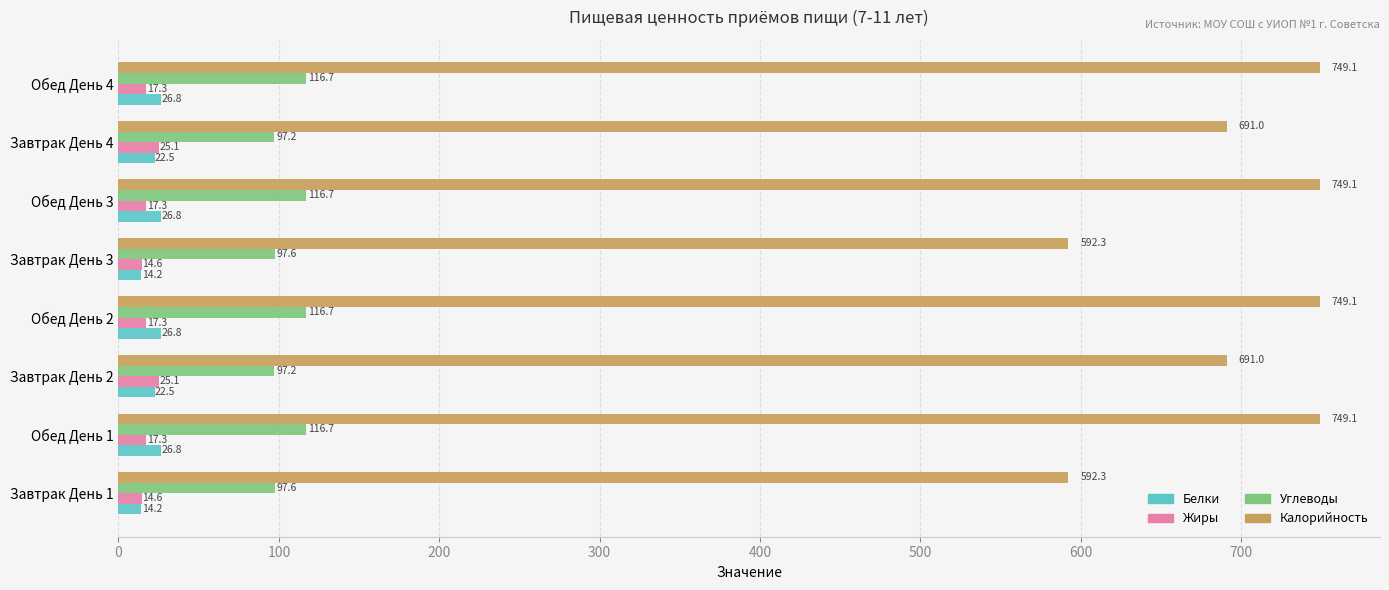

How many data points in Жиры are above 17?

6